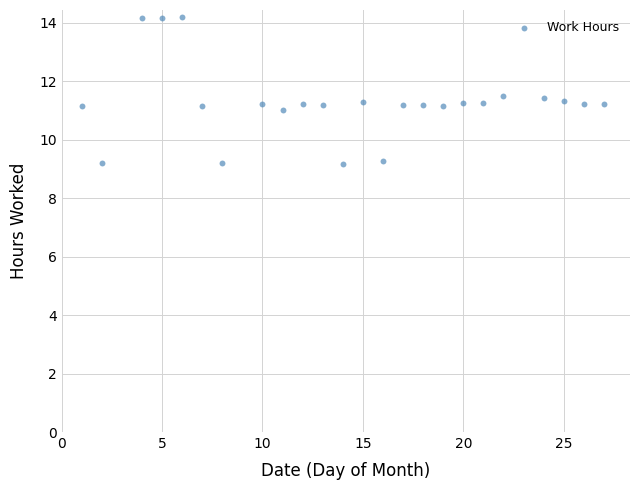

What is the range of Y values (max minus min)?

5.0